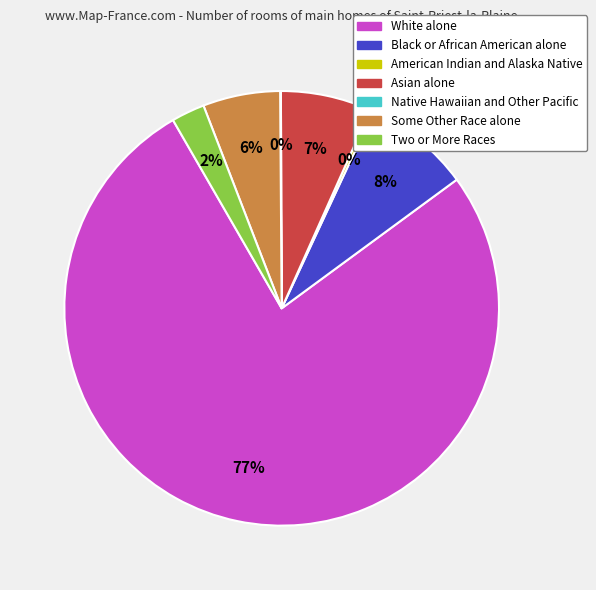

Which category accounts for the majority?

White alone